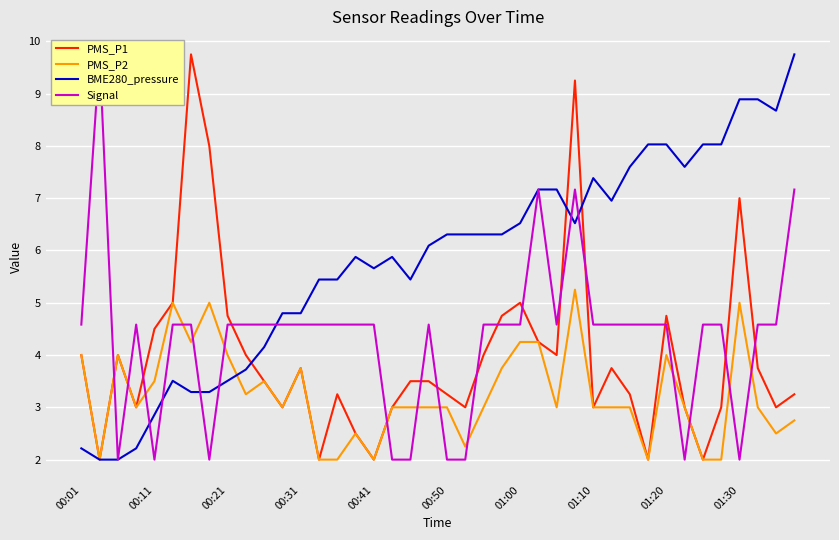

True or false: Signal and PMS_P2 intersect in this chart.

True